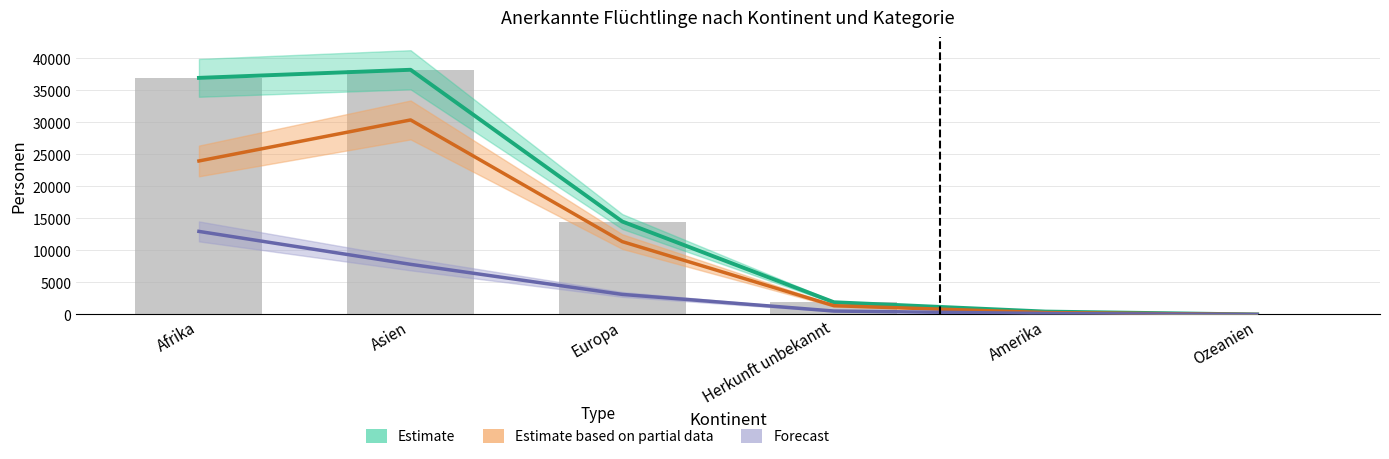

Is it true that Estimate based on partial data (Aufenthalter B) equals 12311 at Ozeanien?

False